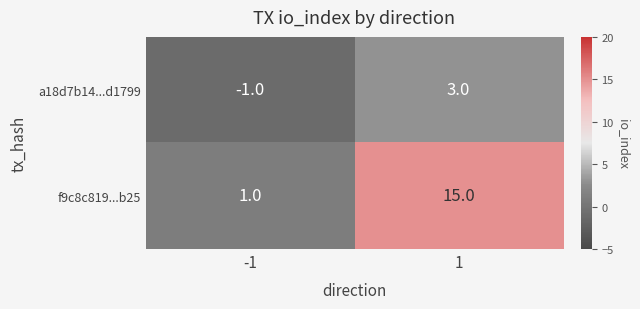

At -1, list the series in order from largest to smallest.

f9c8c819...b25, a18d7b14...d1799